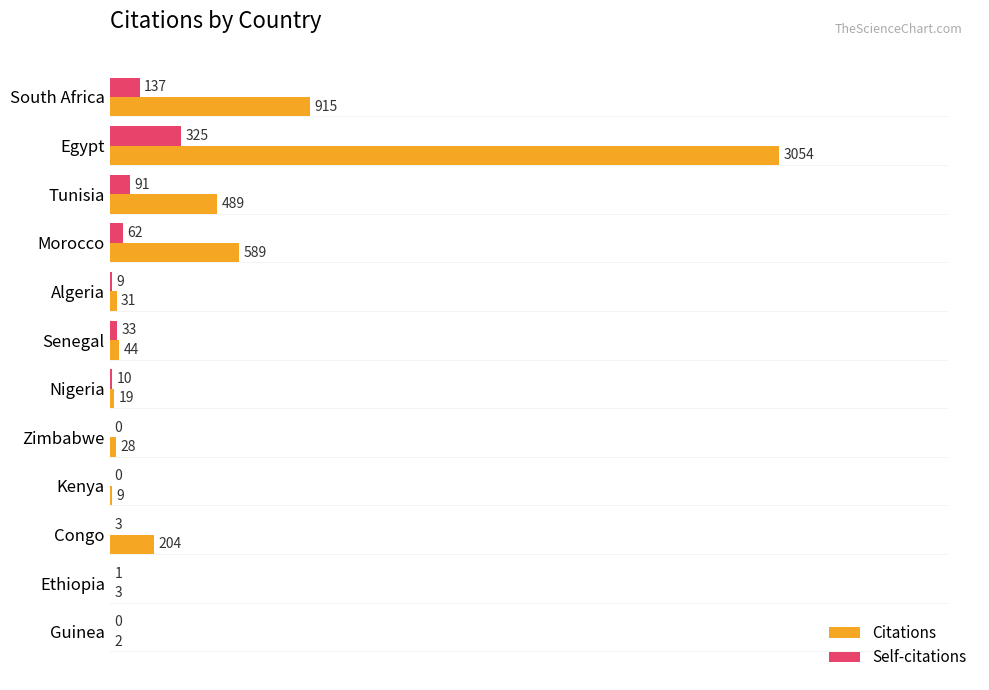

Which category has the highest value across all series?

Egypt